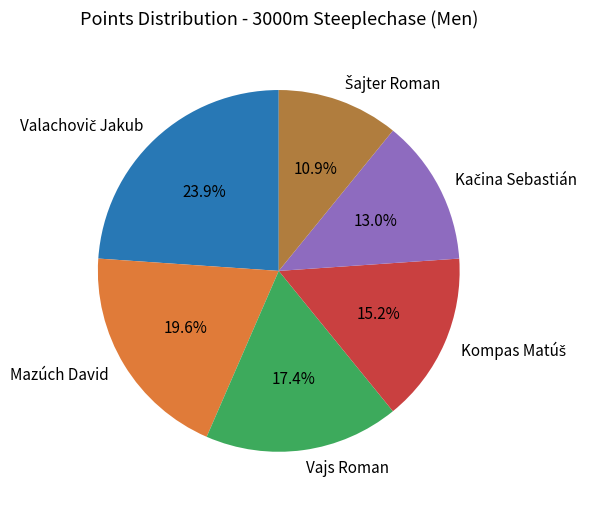

What portion of the pie excludes Mazúch David?

80.4%